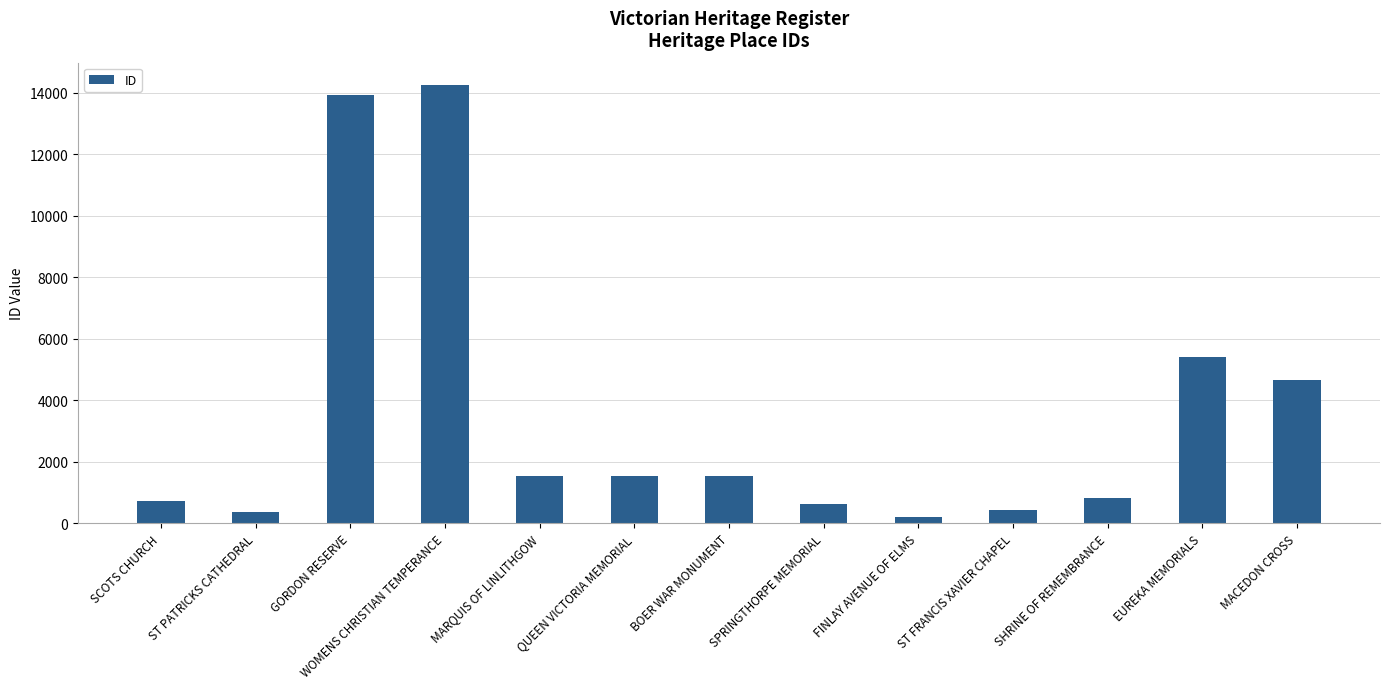

Read the value at MARQUIS OF LINLITHGOW, to the nearest 50.

1550